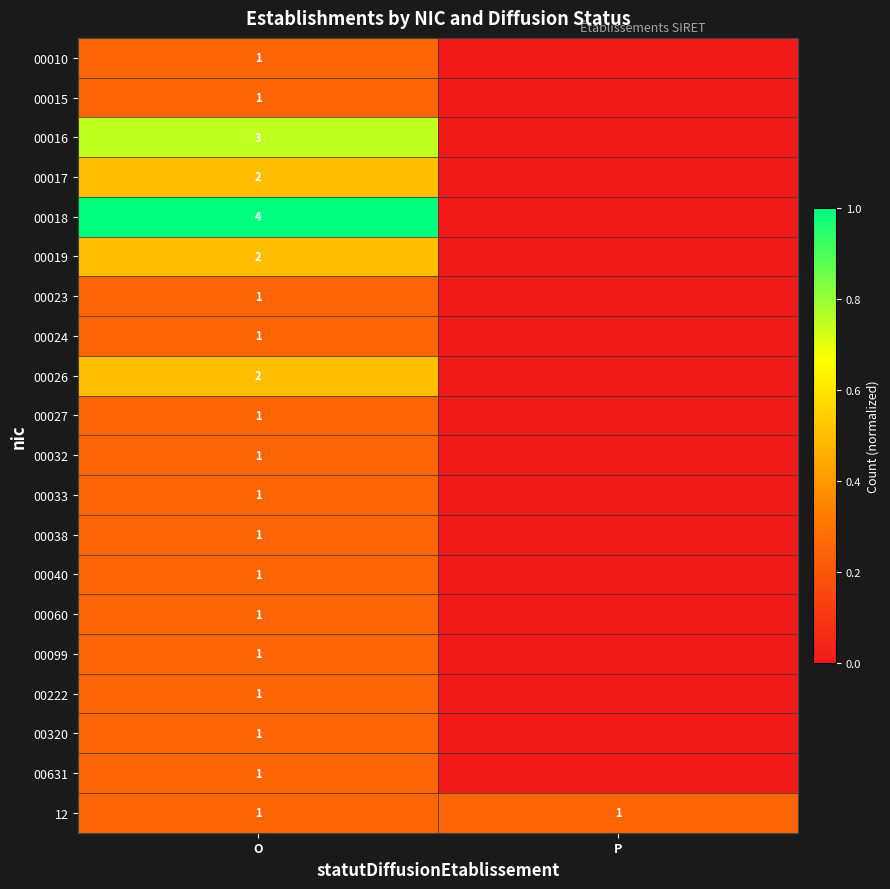

The value of 12 at P is 0. True or false?

False